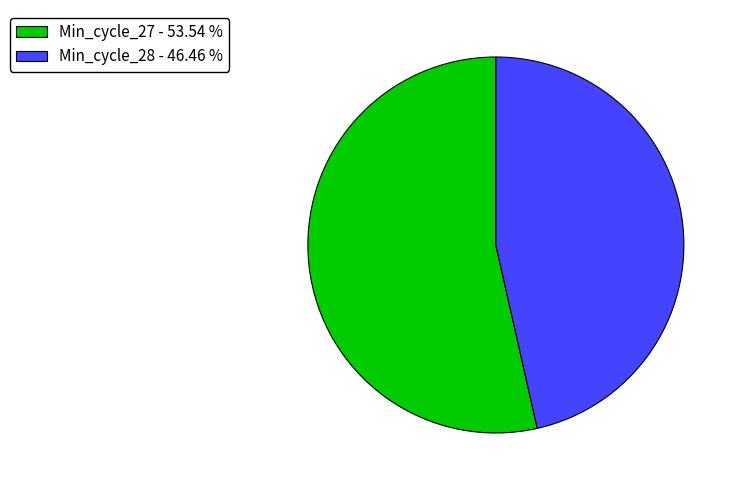

Does any single category account for the majority?

Yes